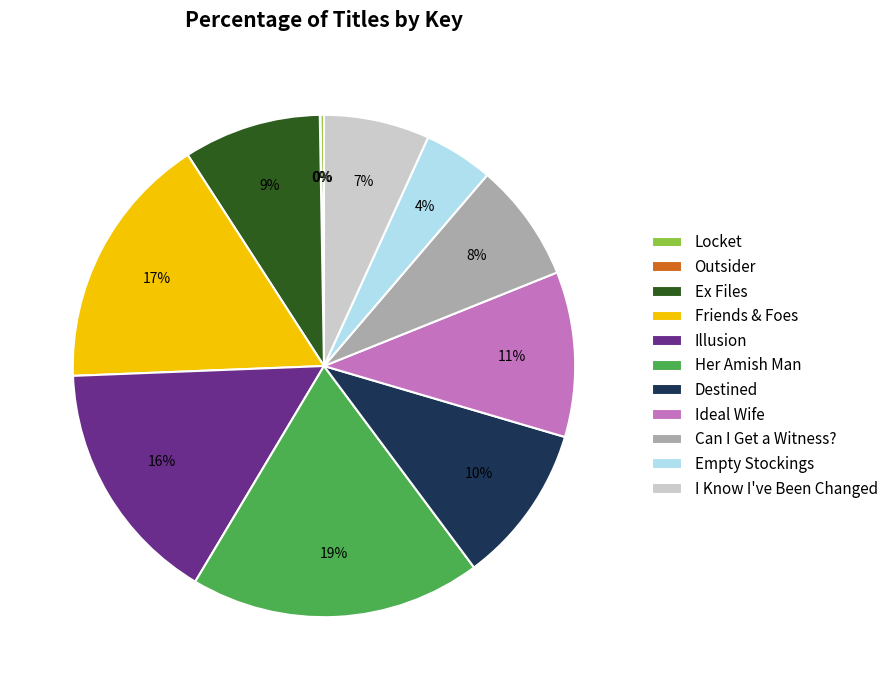

To the nearest percent, what is the difference between the largest and smallest slice percentages?

19%